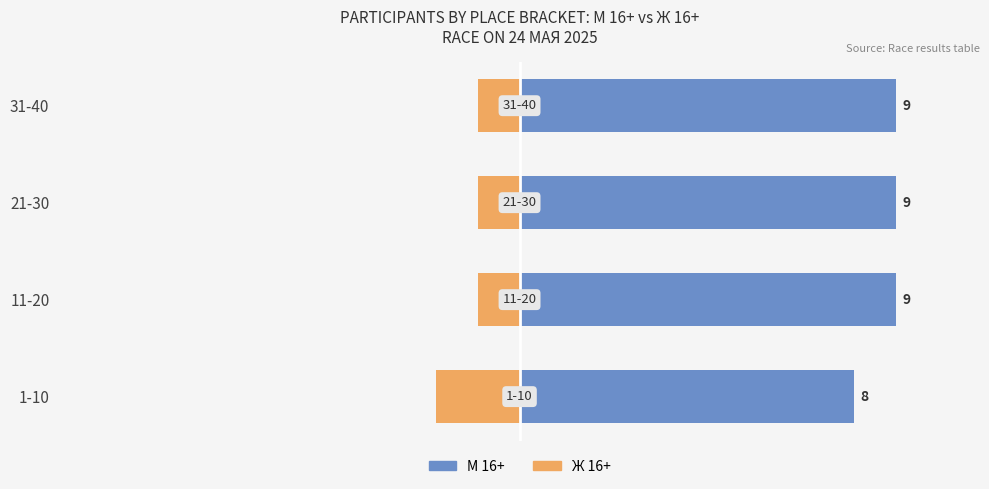

Rank the series at 1-10 from lowest to highest value.

Ж 16+, М 16+